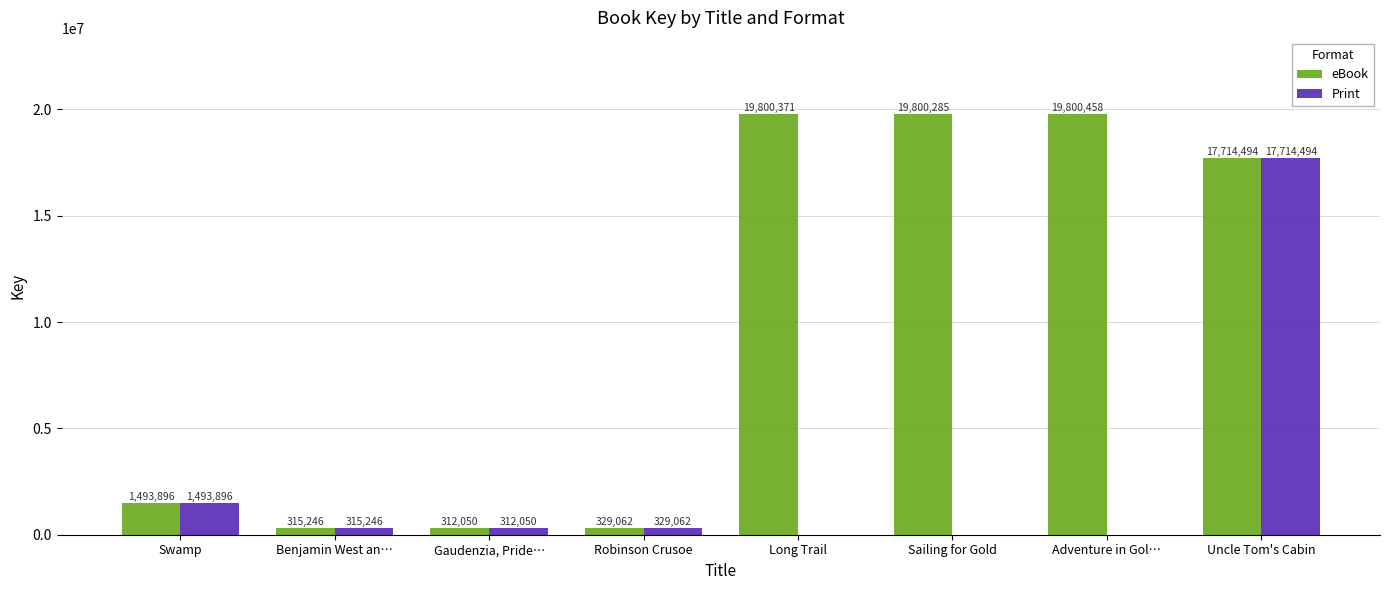

Where does the eBook series first go above 17714494?

Long Trail